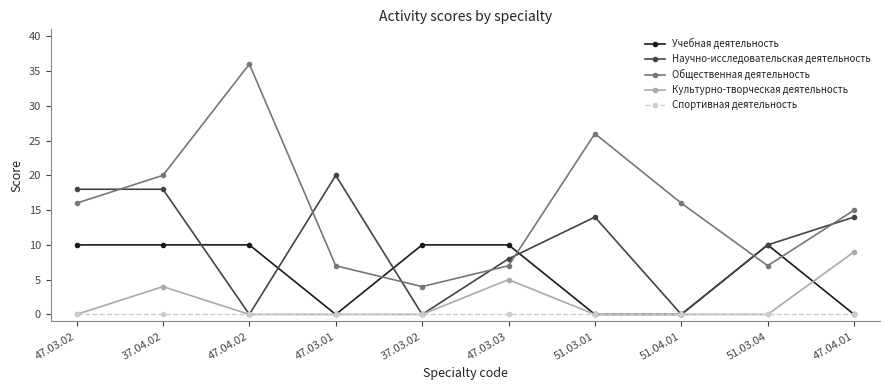

What is the label of the 8th point from the right?

47.04.02